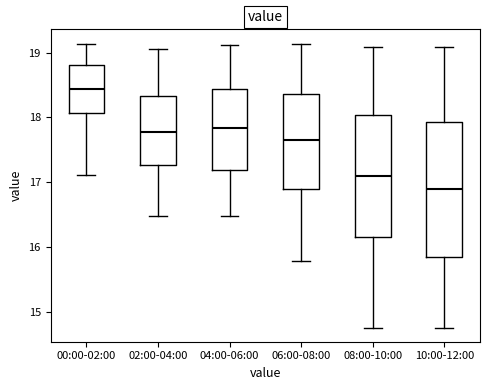

Reading left to right, read every box against the y-axis: the position of its median line, the range the box covers, and the ends of its whiskers. The values are not printed on the chart, so give them approximately, as read against the axis.

00:00-02:00: median 18.4, box 18.1 to 18.8, whiskers 17.1 to 19.1
02:00-04:00: median 17.8, box 17.3 to 18.3, whiskers 16.5 to 19.1
04:00-06:00: median 17.8, box 17.2 to 18.4, whiskers 16.5 to 19.1
06:00-08:00: median 17.7, box 16.9 to 18.4, whiskers 15.8 to 19.1
08:00-10:00: median 17.1, box 16.2 to 18.0, whiskers 14.8 to 19.1
10:00-12:00: median 16.9, box 15.8 to 17.9, whiskers 14.8 to 19.1